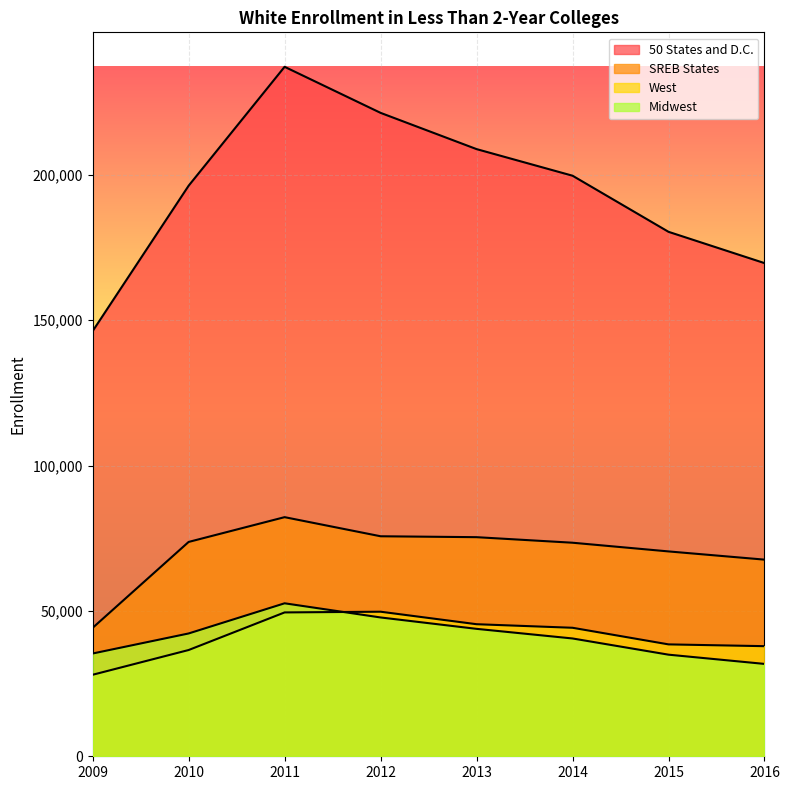

Which category has the lowest value in the West series?

2009